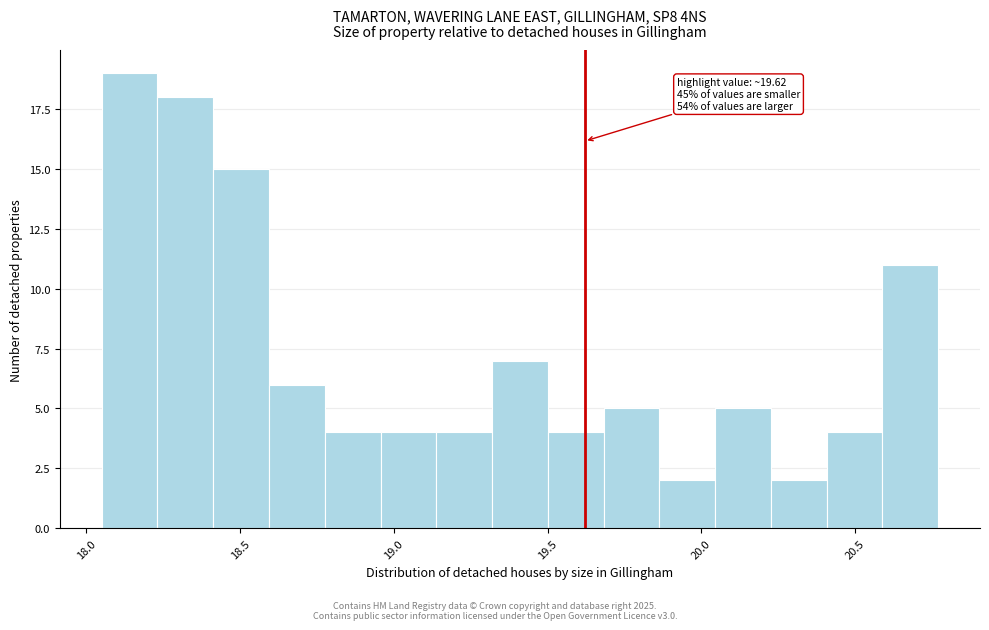

Around what value on the x-axis is the tallest bar? Give the approximate position of its centre, as read against the axis.

18.15